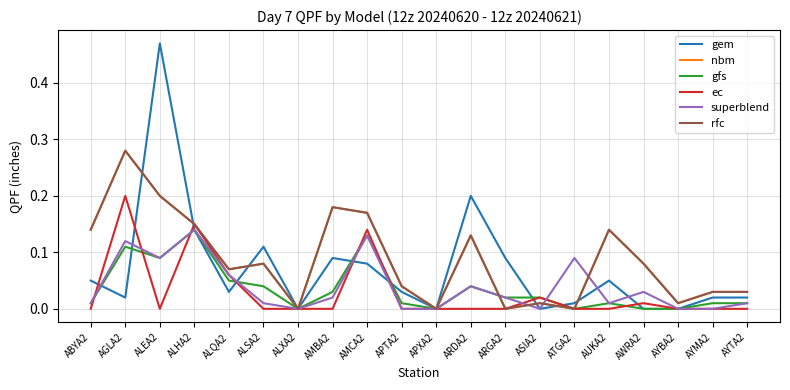

At how many categories does at least one series exceed 0?

18